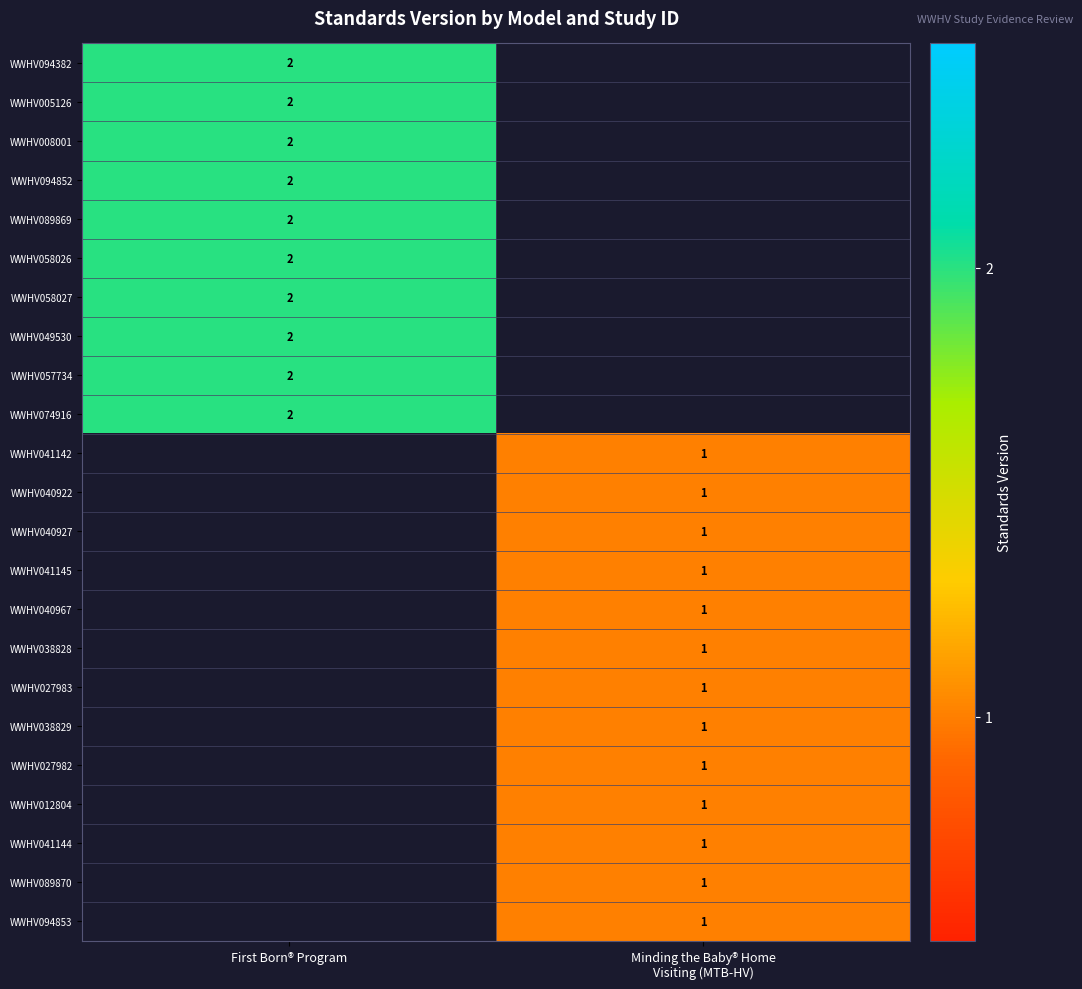

The WWHV057734 series shows 2 at First Born® Program. True or false?

True